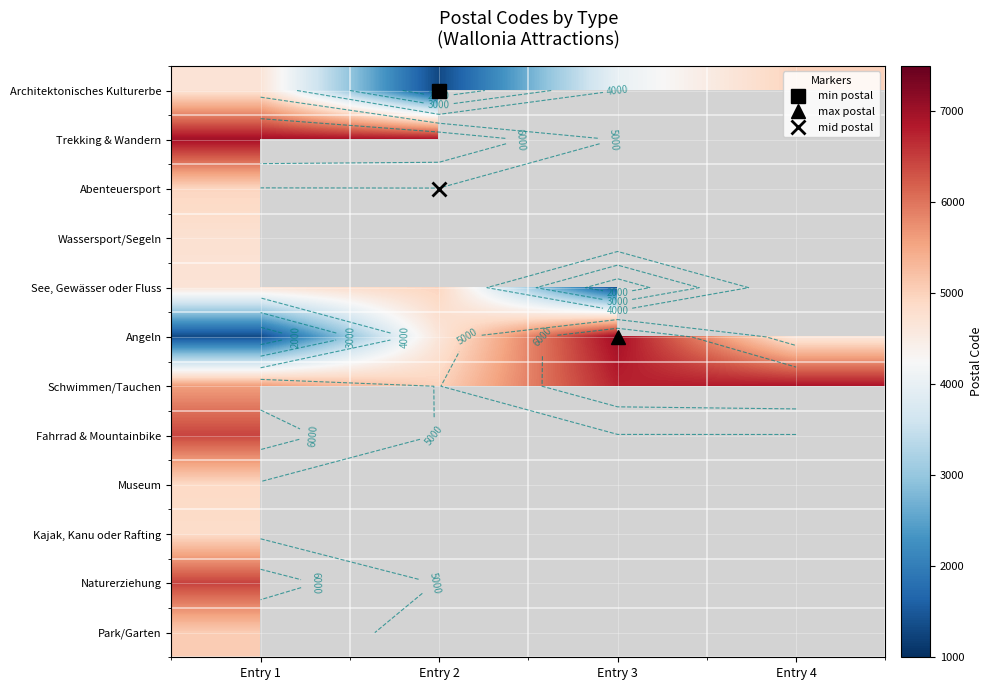

Which category has the lowest value in the Trekking & Wandern series?

Entry 2